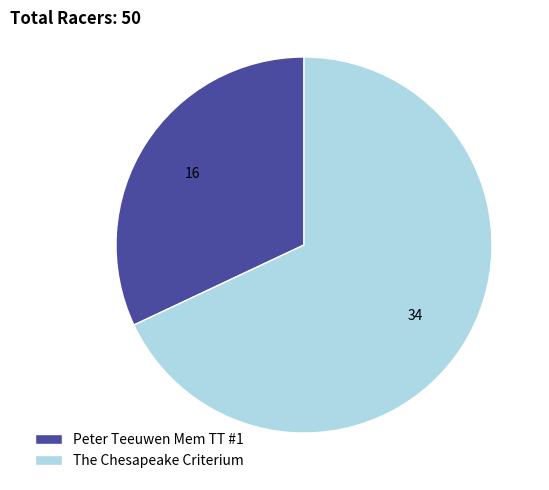

Is Peter Teeuwen Mem TT #1 the majority of the pie?

No